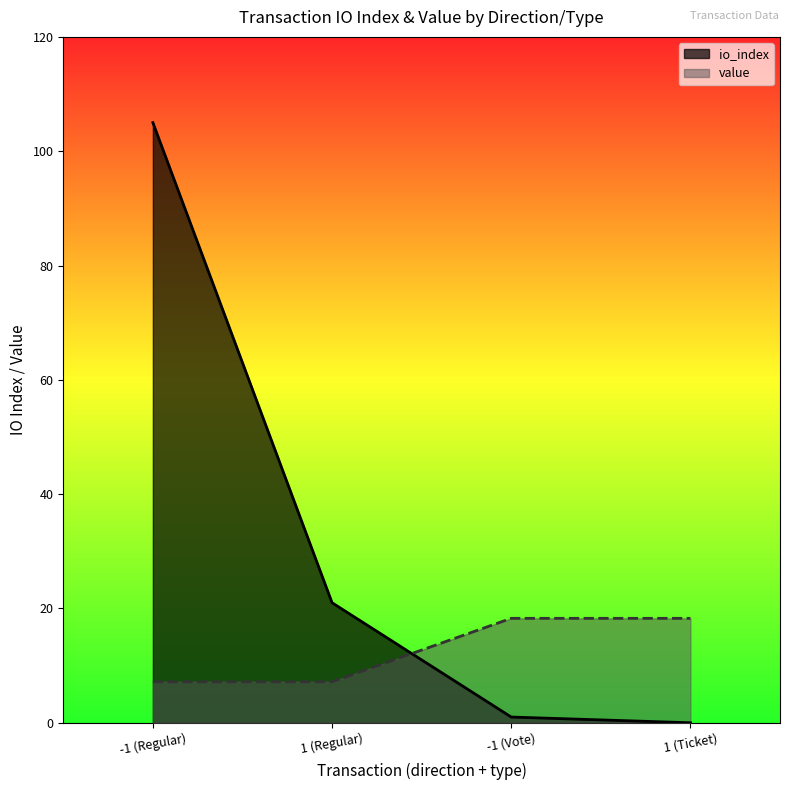

True or false: value has more than 0 interior local peaks.

False